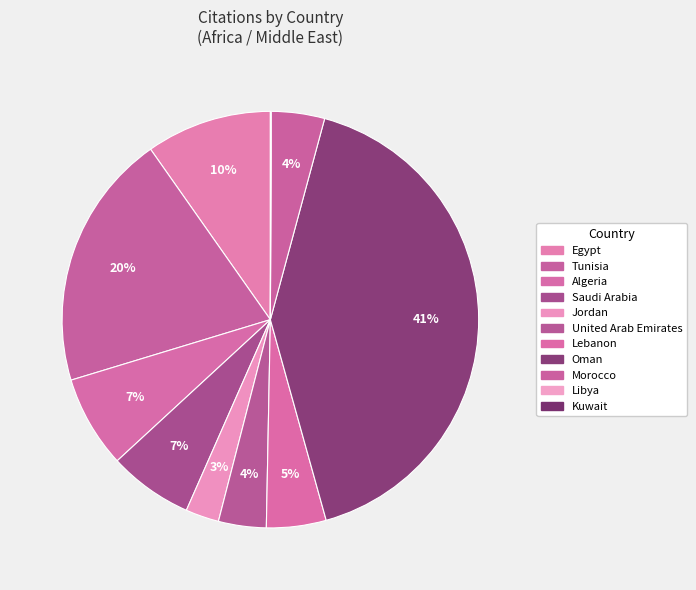

Combined, do Algeria and Lebanon account for over 50%?

No